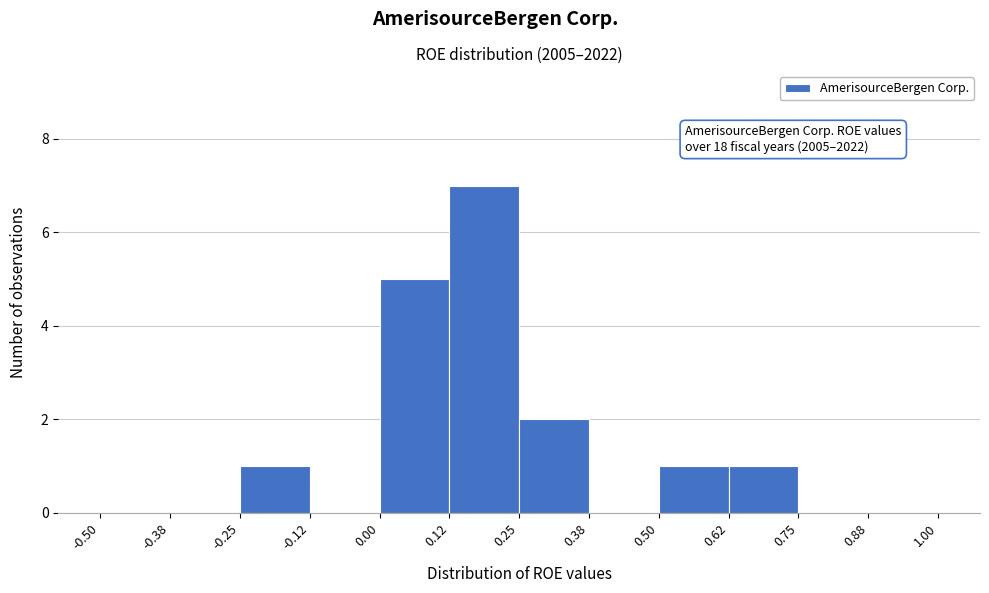

Over which range of the x-axis is the bar tallest?

0.12 to 0.25